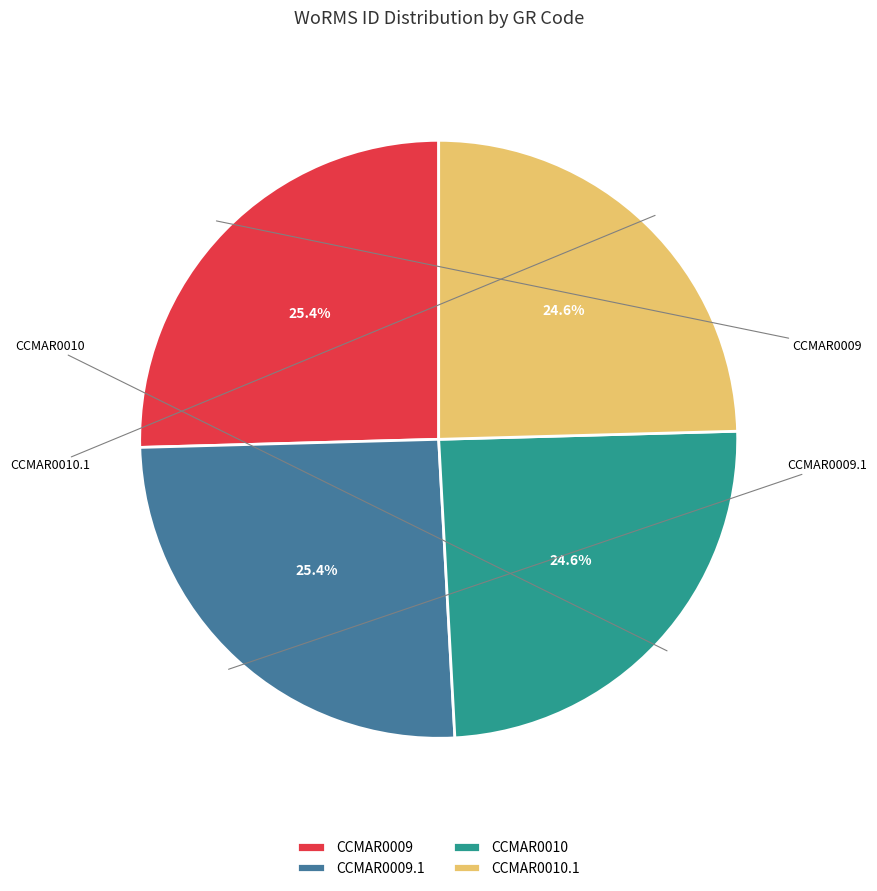

Is it true that CCMAR0010 is 33% of the pie?

False